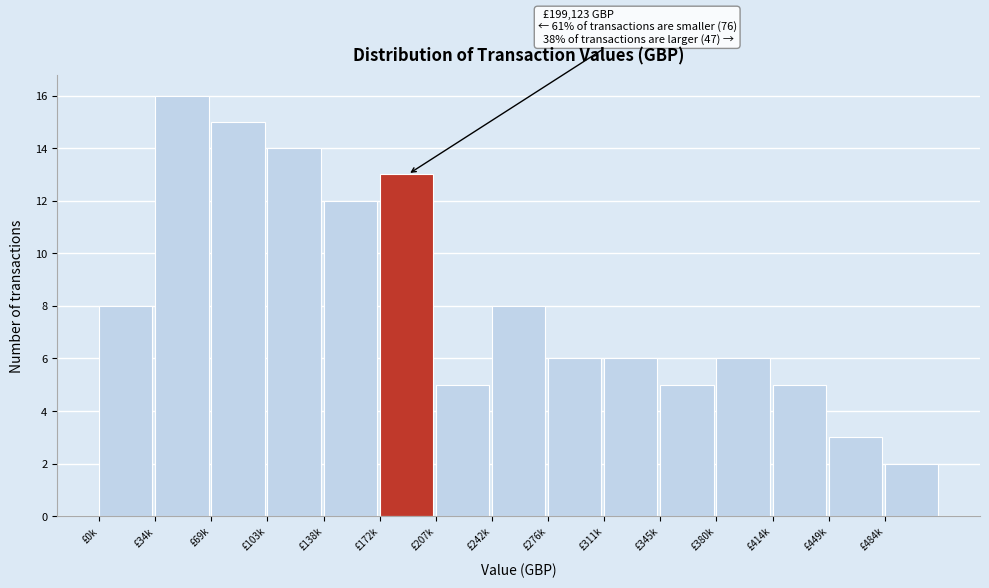

Reading left to right, what are all the values shown in this chart?

8	16	15	14	12	13	5	8	6	6	5	6	5	3	2